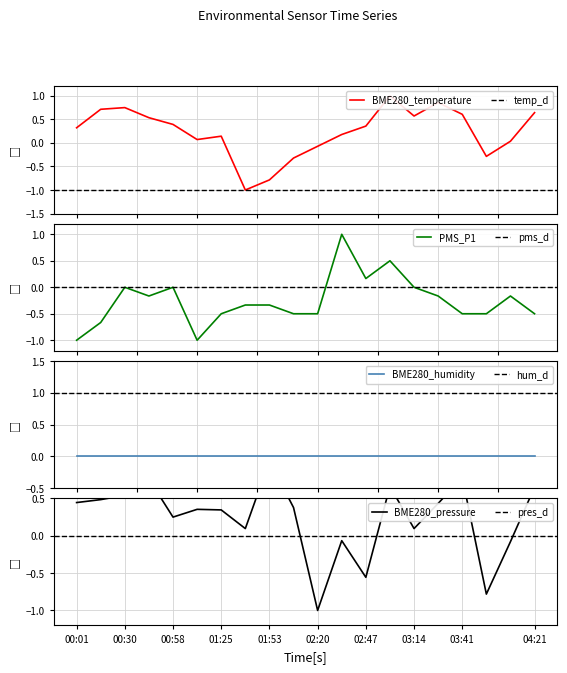

How many values in PMS_P1 are above zero?

3